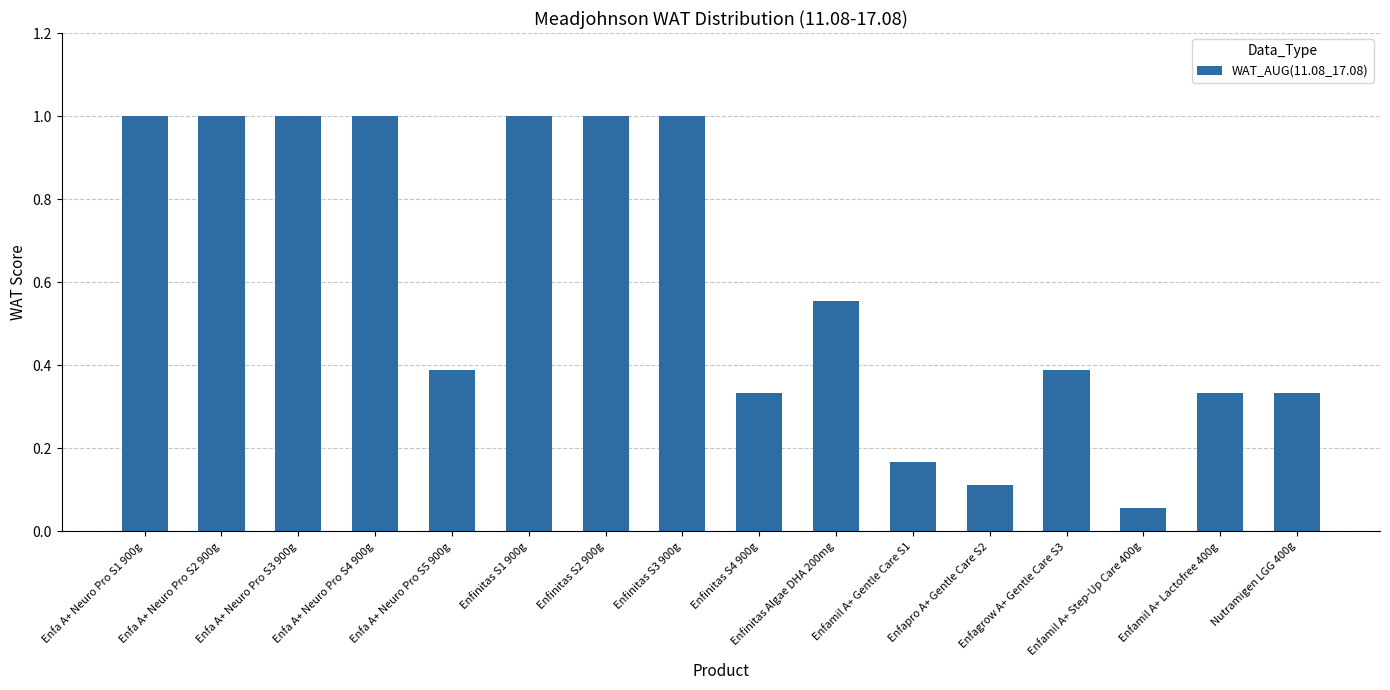

What is the maximum value shown in the chart?

1.0